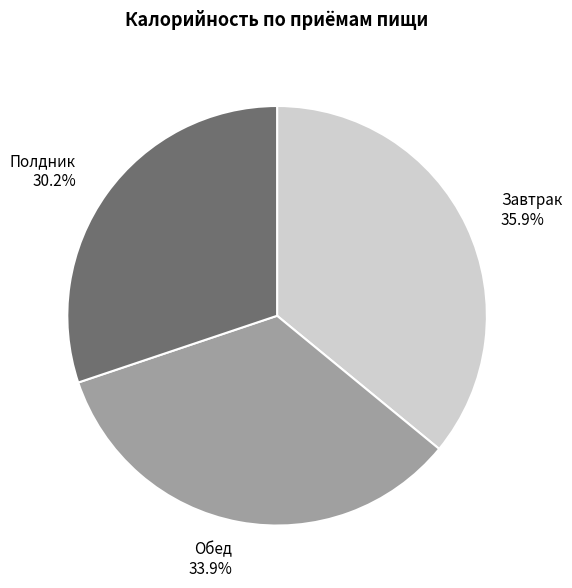

Which slice is the smallest?

Полдник